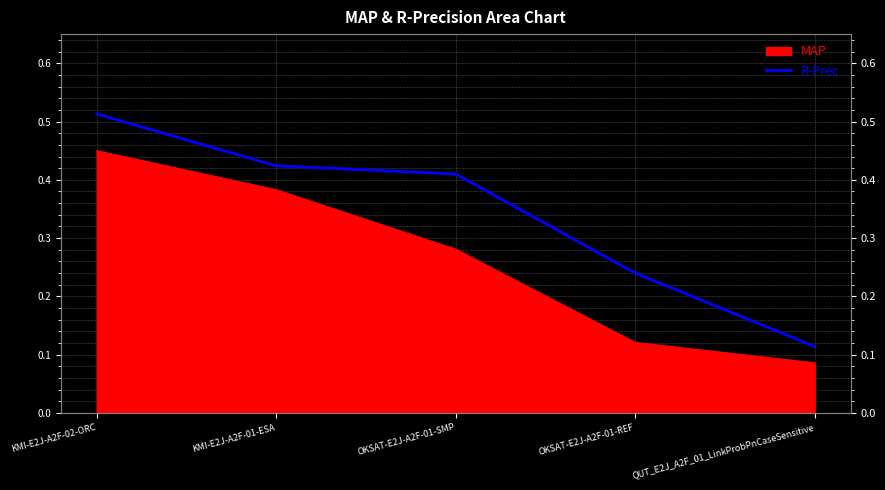

What is the difference between the maximum and minimum values?

0.4